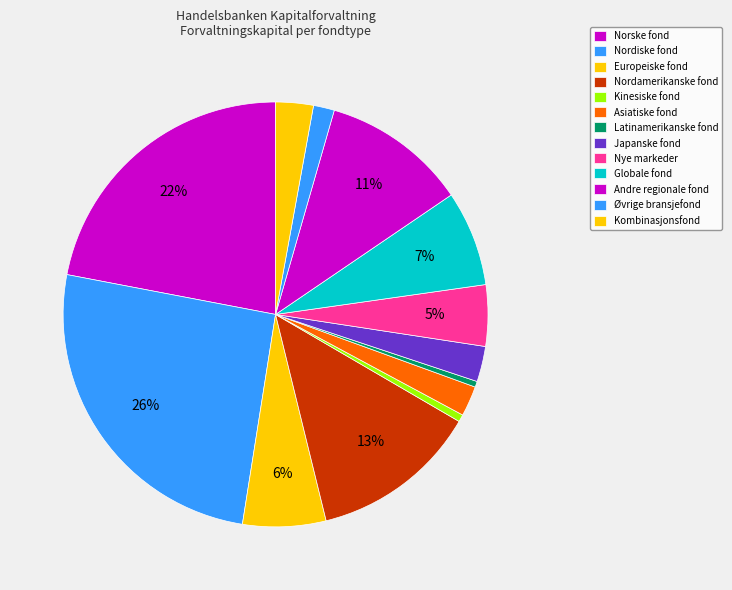

Count the number of slices in the pie.

13